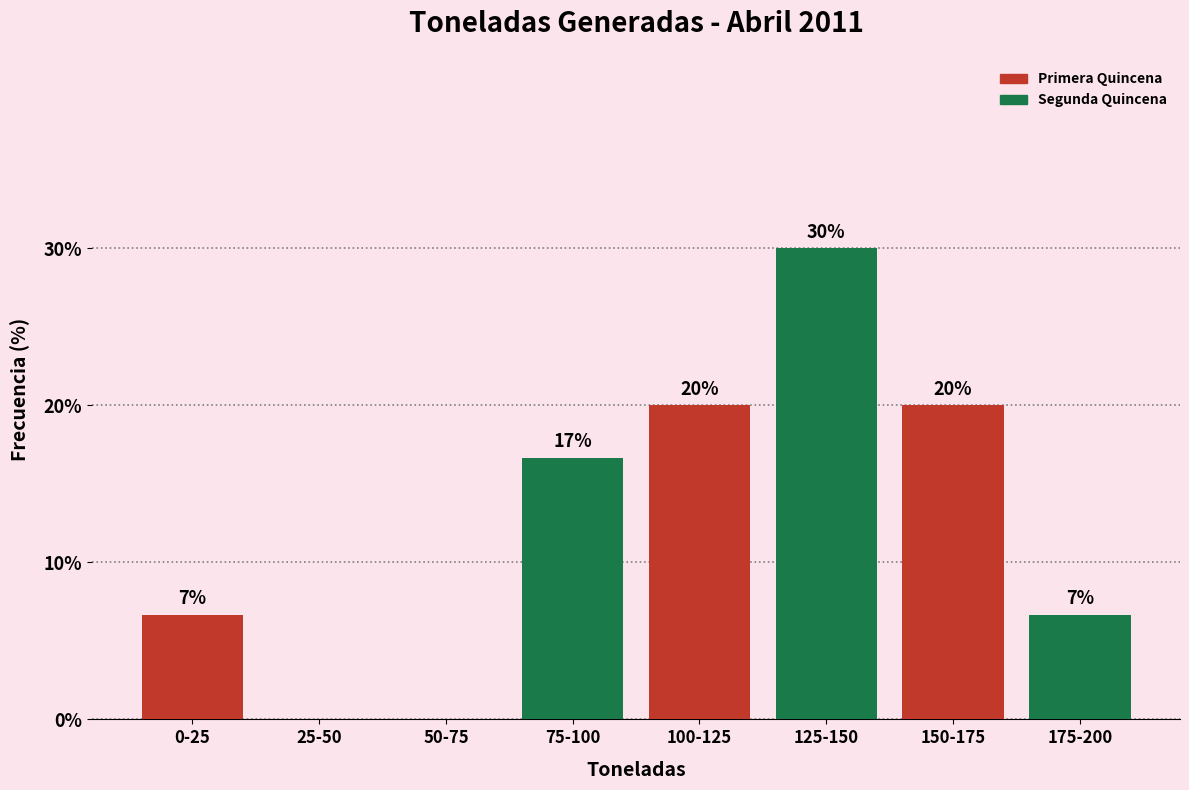

Is it true that Segunda Quincena equals 44.1 at 100-125?

False